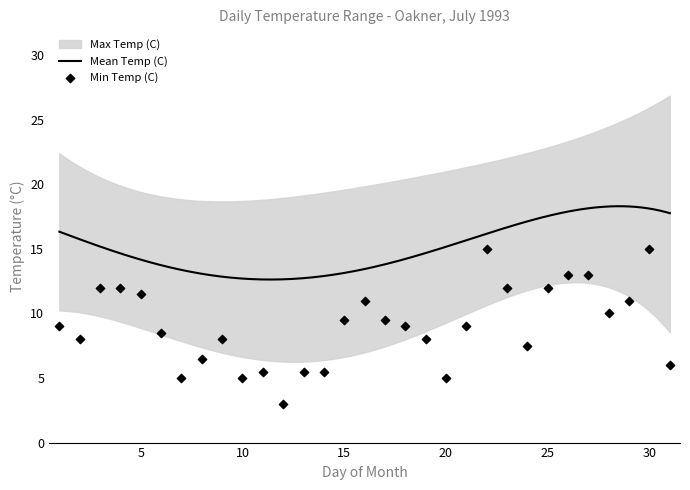

Which series has the largest total across all categories?

Max Temp (C)